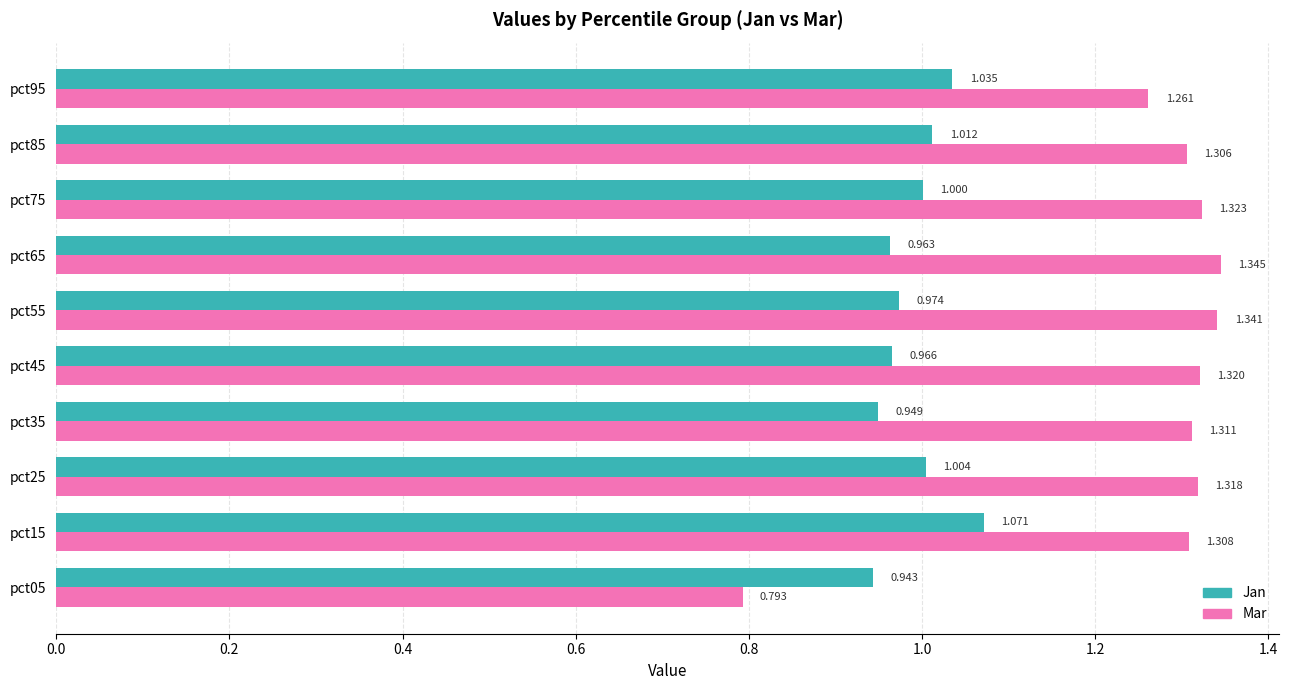

What is the difference between the second highest and second lowest values in the Jan series?

0.1